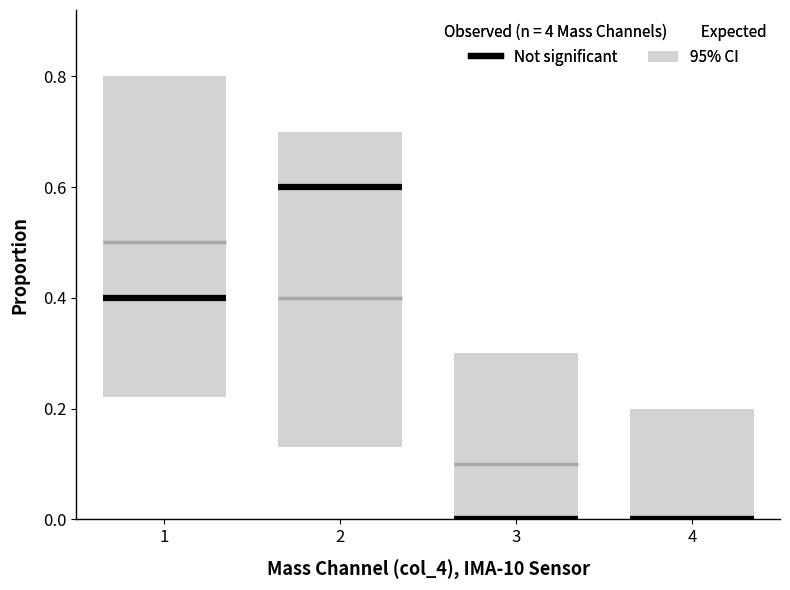

Rank the series by their maximum value, from lowest to highest.

Not significant, Expected